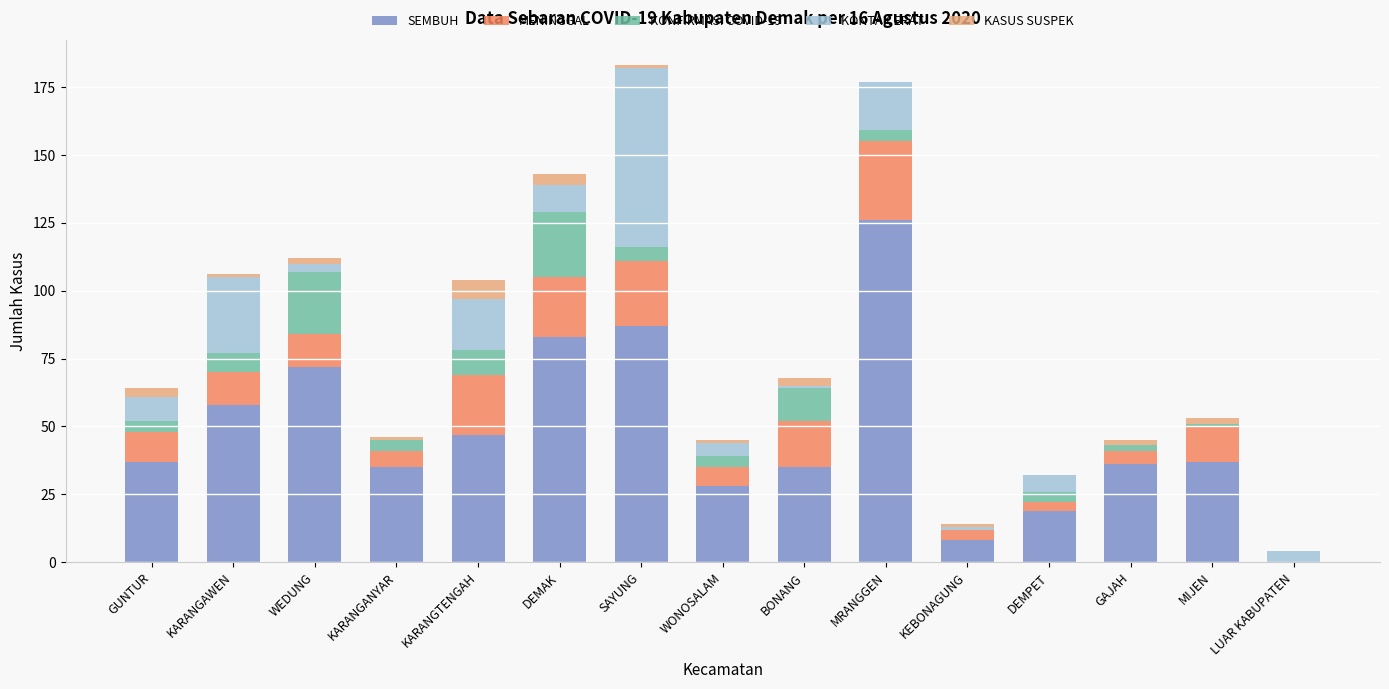

How many distinct data groups are displayed?

5